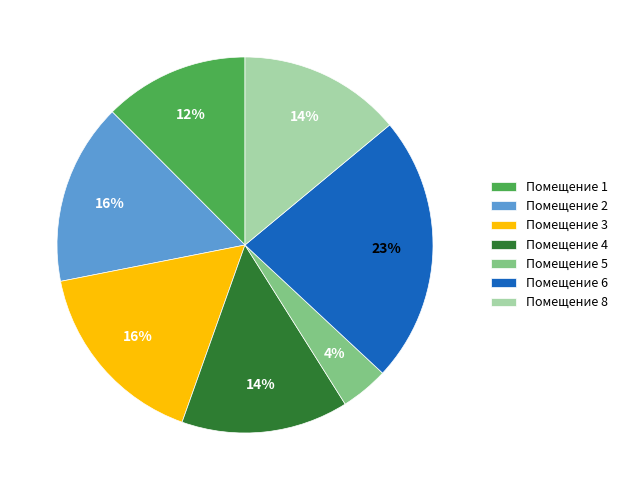

True or false: Помещение 4 accounts for 28% of the total.

False